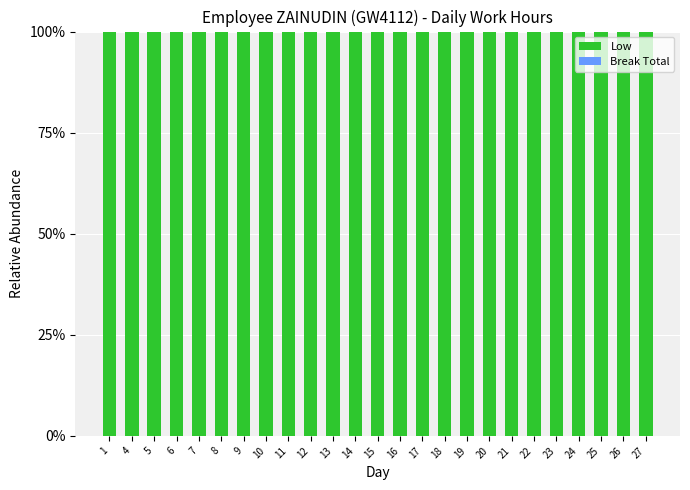

Which category has the highest value across all series?

1